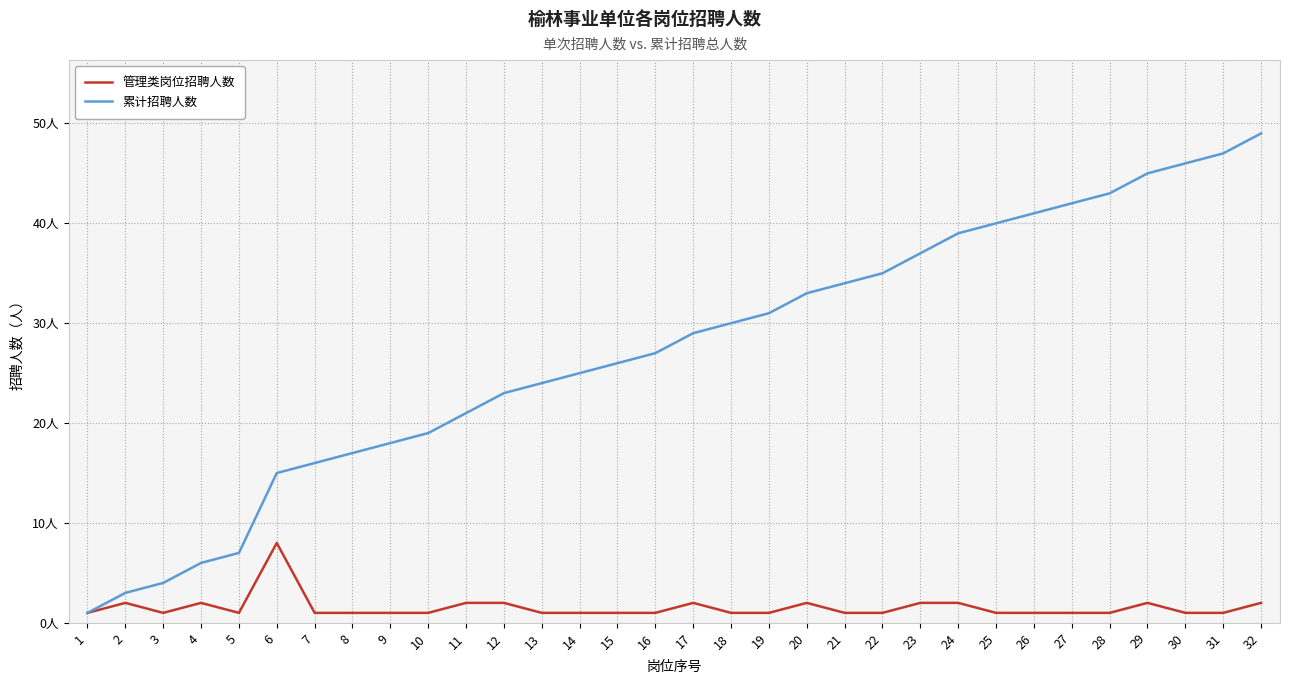

At which category is the sum across all series the highest?

32